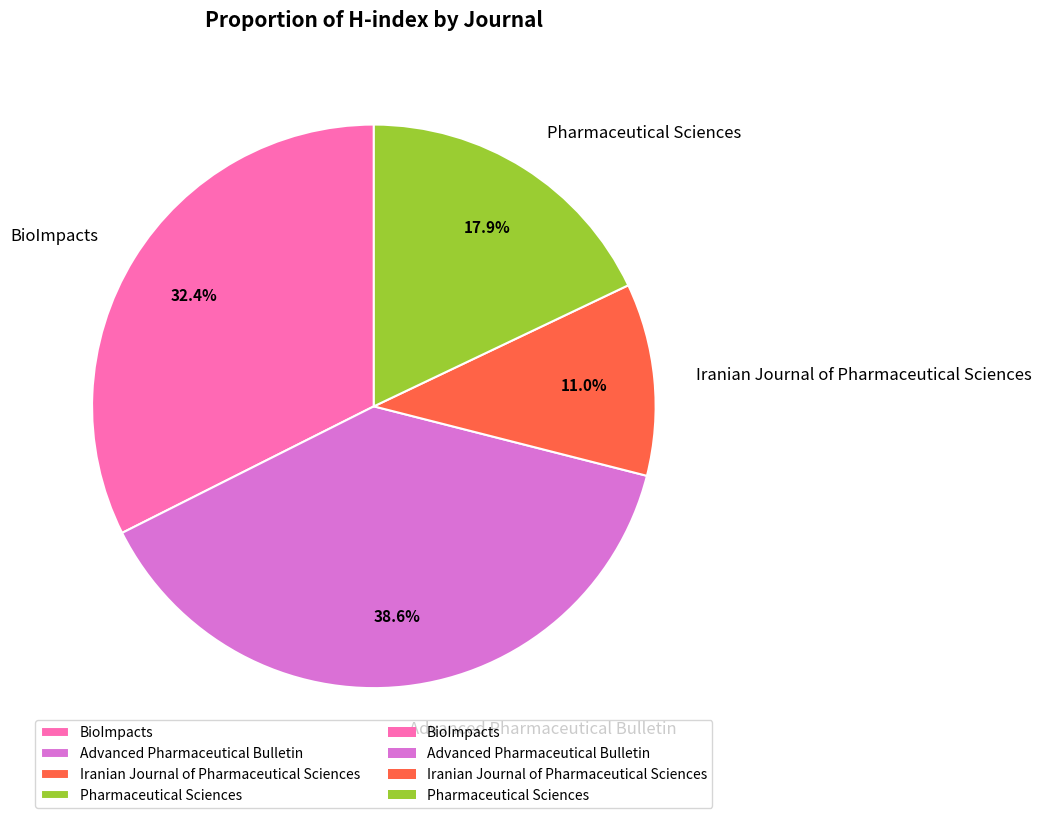

Count the number of slices in the pie.

4